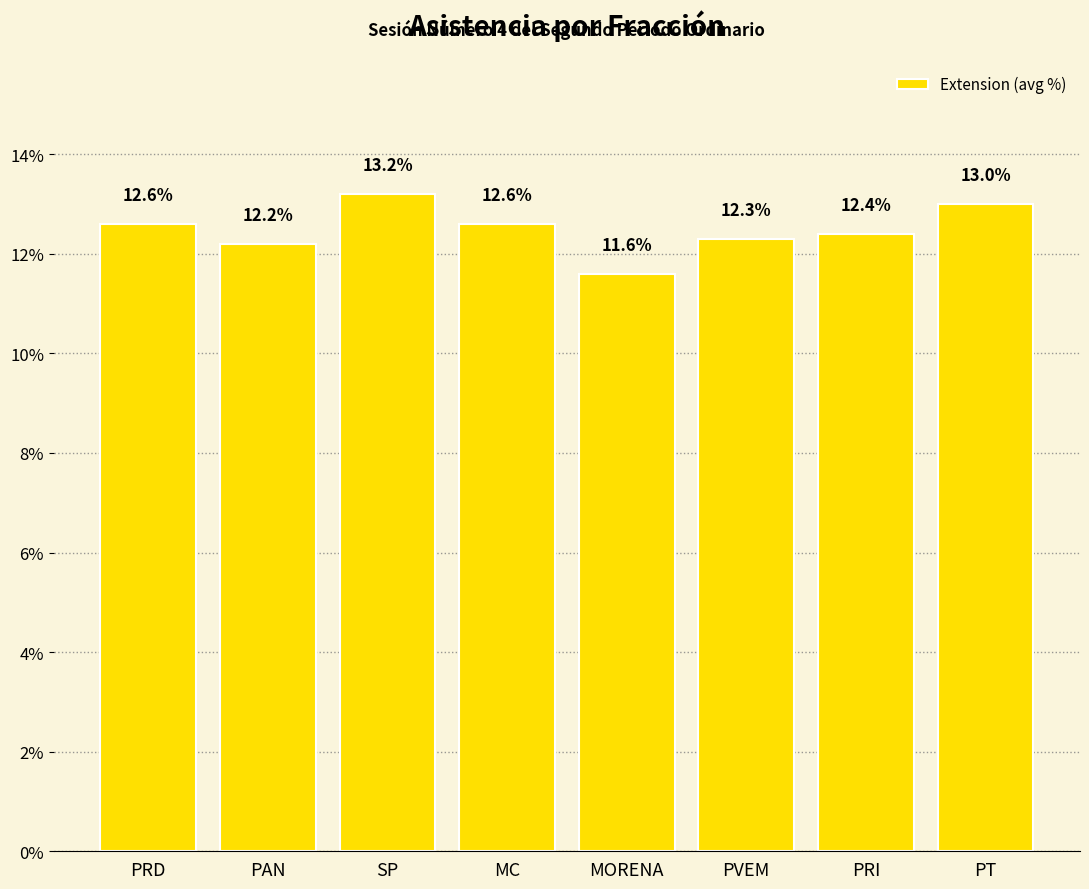

The chart shows a value of 12.4 at PRI. True or false?

True